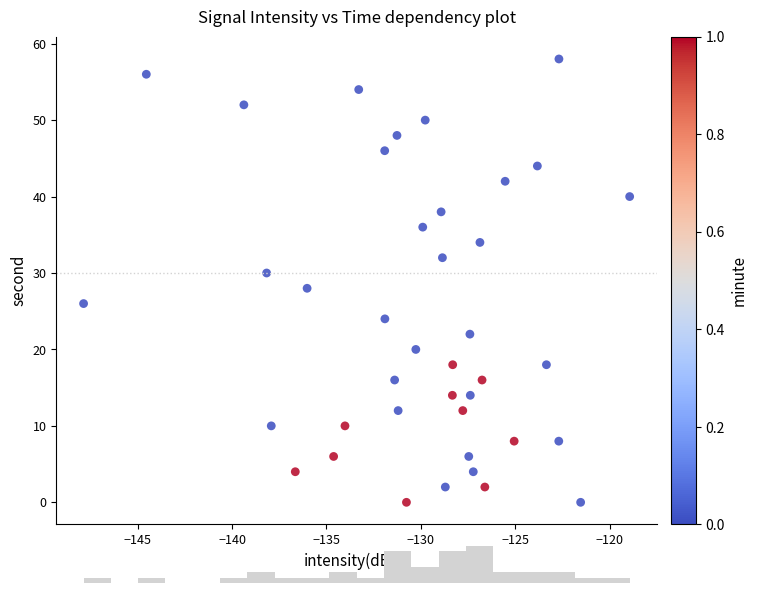

What is the range of Y values (max minus min)?

58